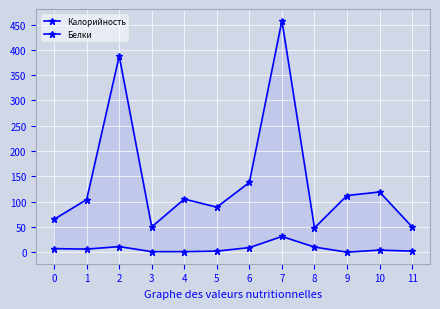

True or false: Калорийность and Белки cross at least once.

False